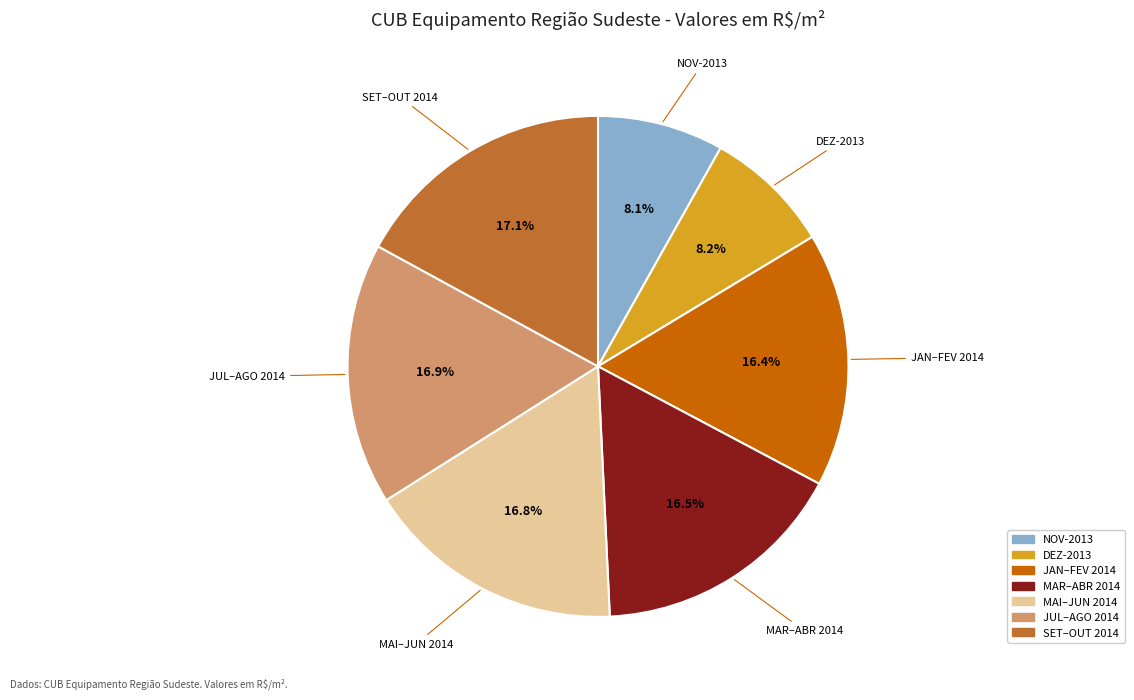

Is there a majority slice in this chart?

No